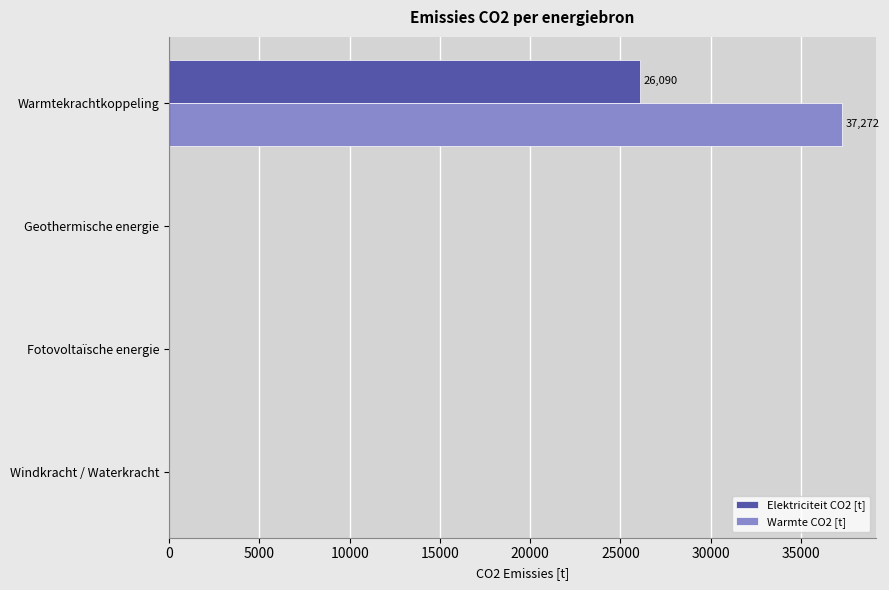

Is the value of Warmte CO2 [t] at Geothermische energie greater than the value of Elektriciteit CO2 [t] at Warmtekrachtkoppeling?

No